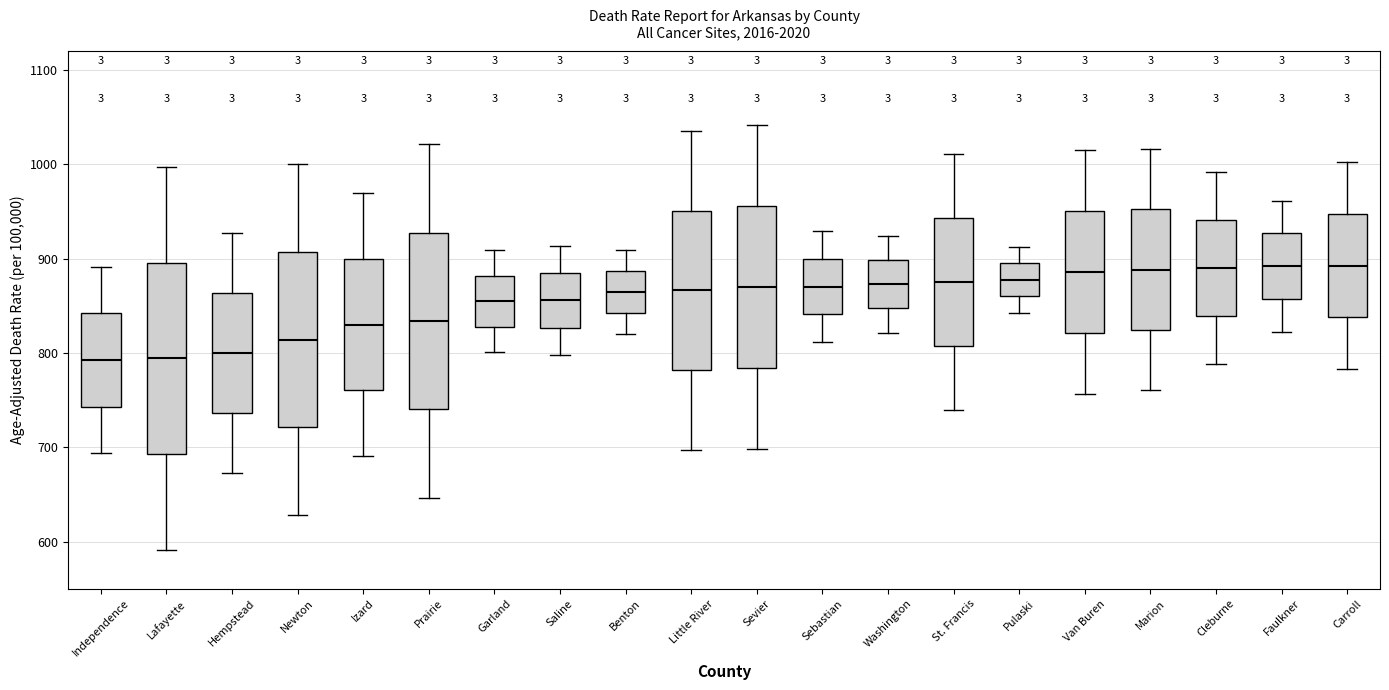

Reading left to right, transcribe this box plot: for each box, give where its median line is, the range the box spans, and where its two whiskers end, as read against the y-axis. The values are not printed on the chart, so give them approximately, as read against the axis.

Independence: median 790, box 740 to 840, whiskers 690 to 890
Lafayette: median 790, box 690 to 900, whiskers 590 to 1000
Hempstead: median 800, box 740 to 860, whiskers 670 to 930
Newton: median 810, box 720 to 910, whiskers 630 to 1000
Izard: median 830, box 760 to 900, whiskers 690 to 970
Prairie: median 830, box 740 to 930, whiskers 650 to 1020
Garland: median 850, box 830 to 880, whiskers 800 to 910
Saline: median 860, box 830 to 880, whiskers 800 to 910
Benton: median 860, box 840 to 890, whiskers 820 to 910
Little River: median 870, box 780 to 950, whiskers 700 to 1040
Sevier: median 870, box 780 to 960, whiskers 700 to 1040
Sebastian: median 870, box 840 to 900, whiskers 810 to 930
Washington: median 870, box 850 to 900, whiskers 820 to 920
St. Francis: median 880, box 810 to 940, whiskers 740 to 1010
Pulaski: median 880, box 860 to 900, whiskers 840 to 910
Van Buren: median 890, box 820 to 950, whiskers 760 to 1020
Marion: median 890, box 820 to 950, whiskers 760 to 1020
Cleburne: median 890, box 840 to 940, whiskers 790 to 990
Faulkner: median 890, box 860 to 930, whiskers 820 to 960
Carroll: median 890, box 840 to 950, whiskers 780 to 1000